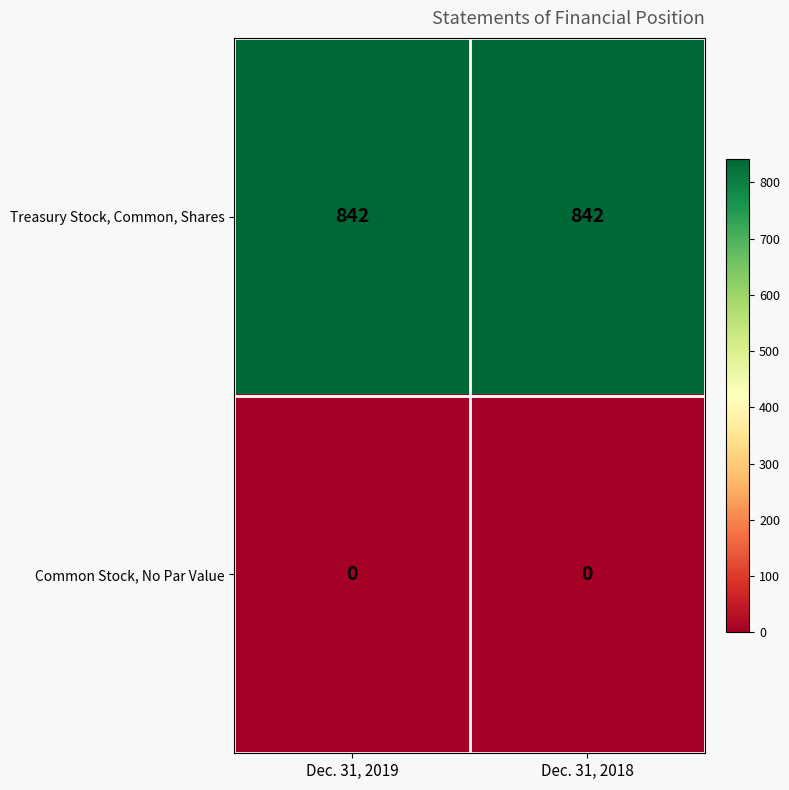

What is the maximum value shown in the chart?

842